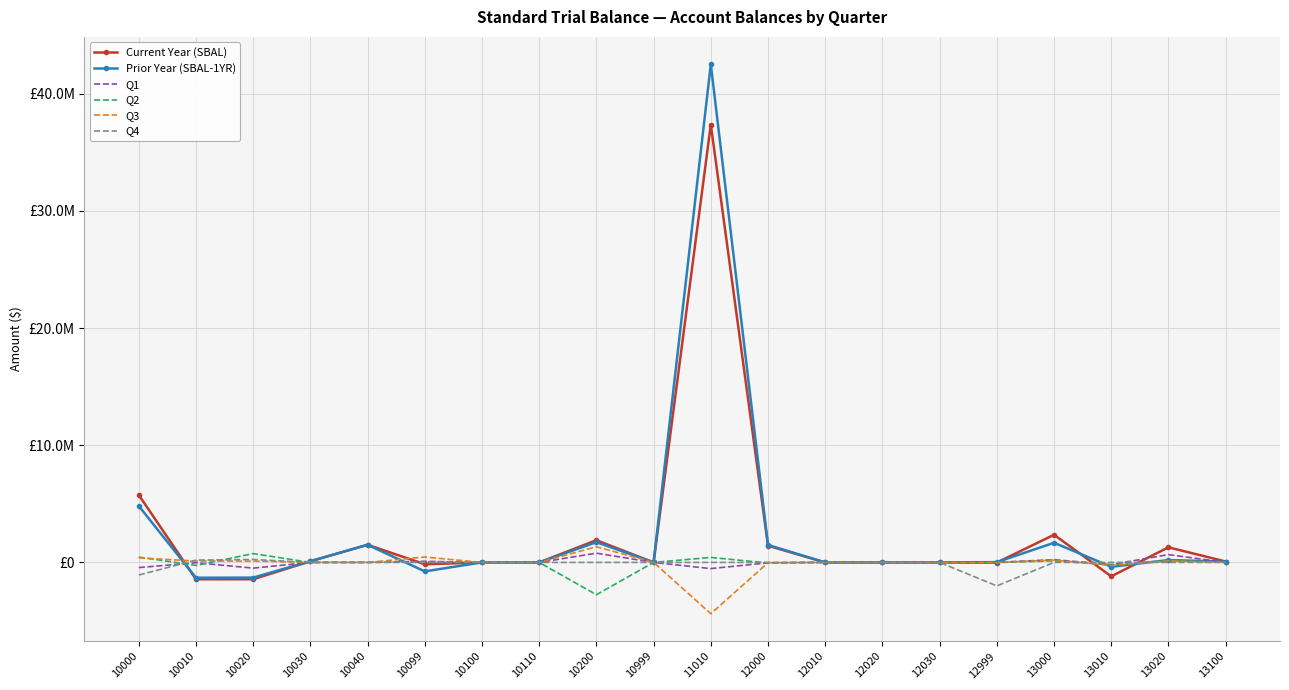

What are all the series names shown in the legend?

Current Year (SBAL), Prior Year (SBAL-1YR), Q1, Q2, Q3, Q4